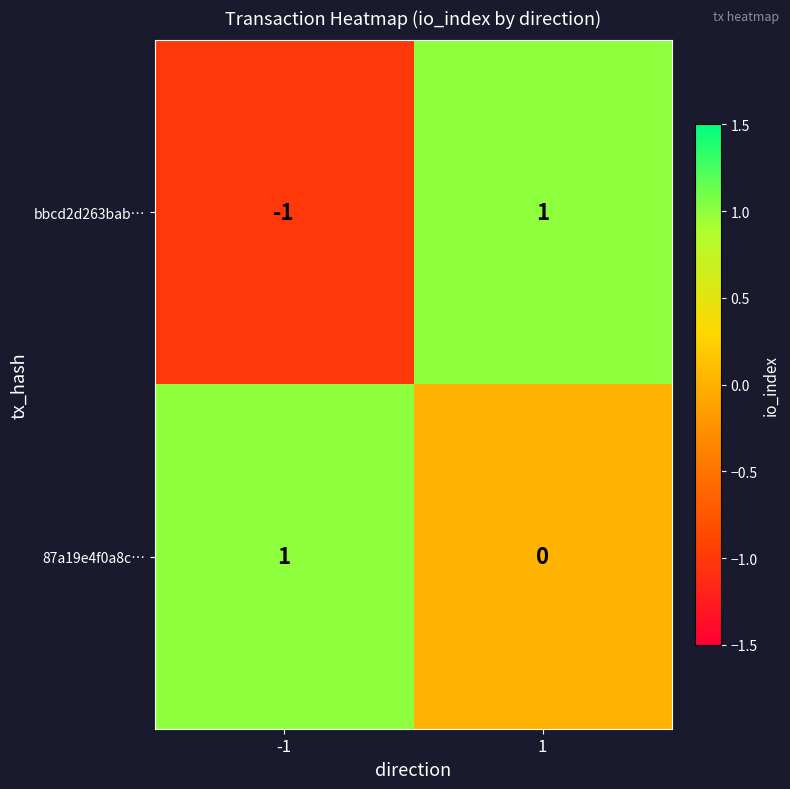

Which series has the widest spread of values?

bbcd2d263bab…